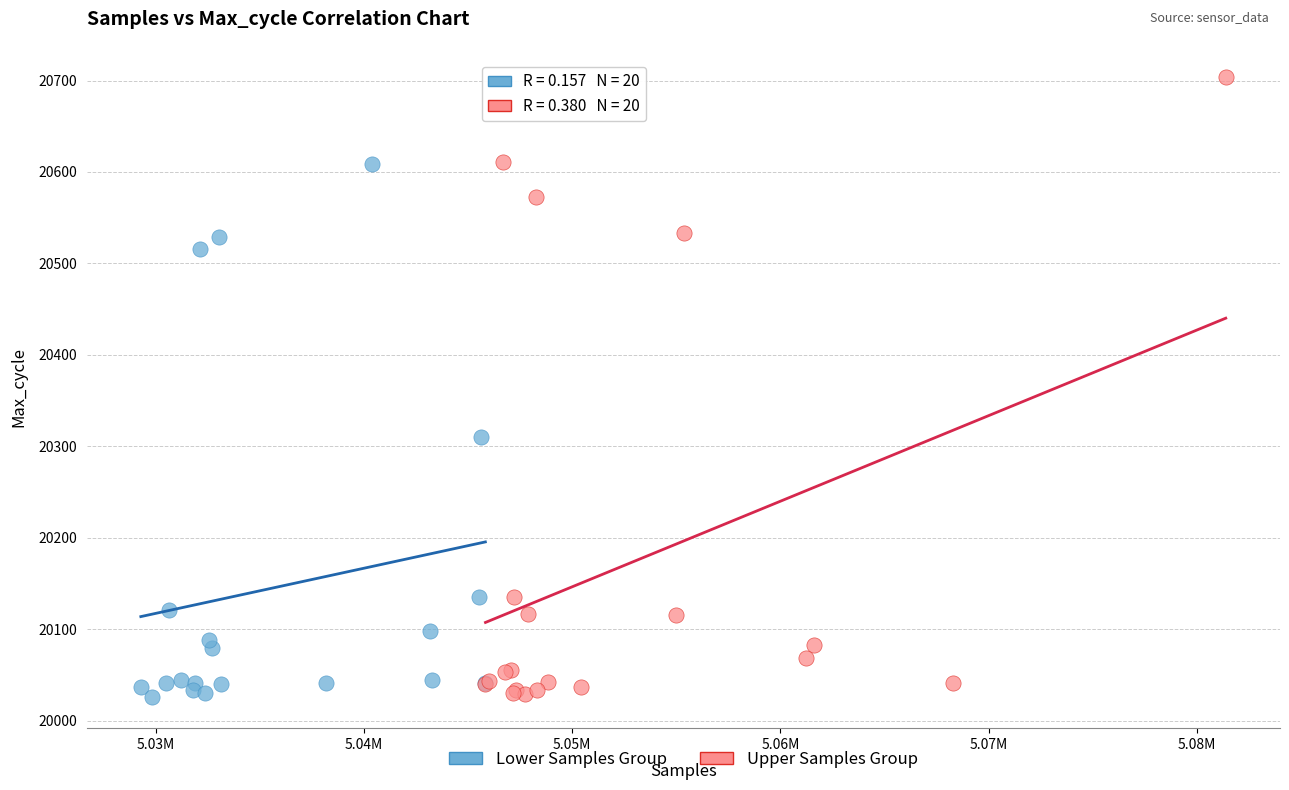

Which series contains the highest Y value?

Upper Samples Group